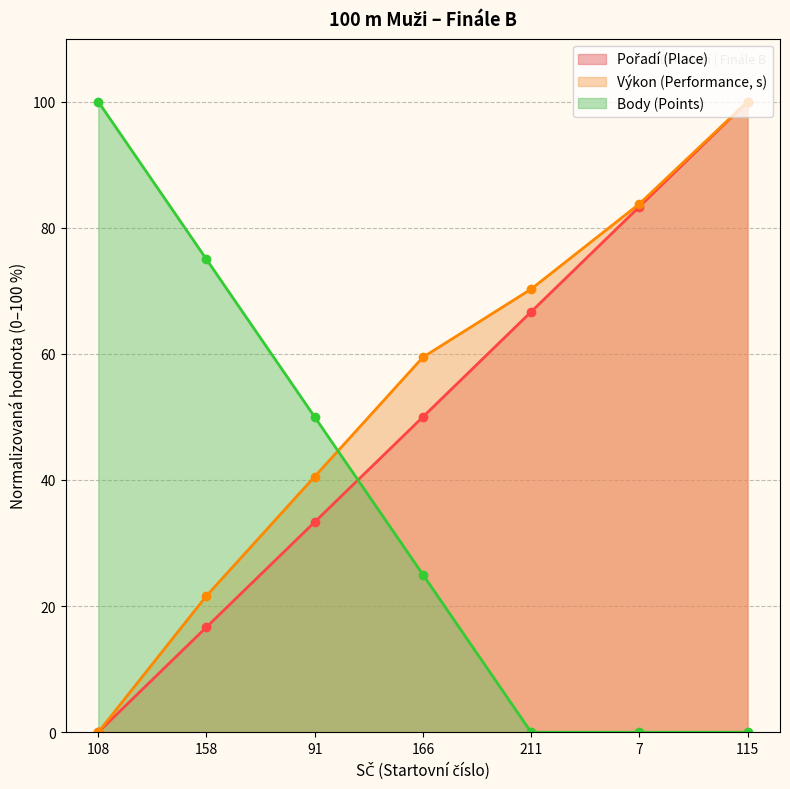

Read the Body value at 166.

25.0